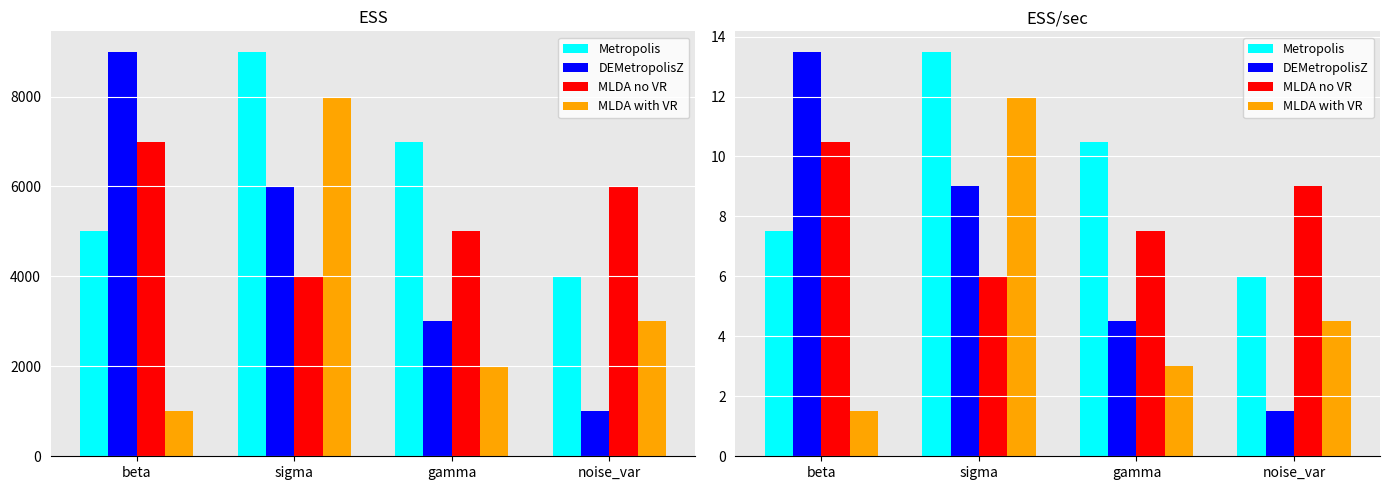

How many data points in Metropolis are above 10?

2